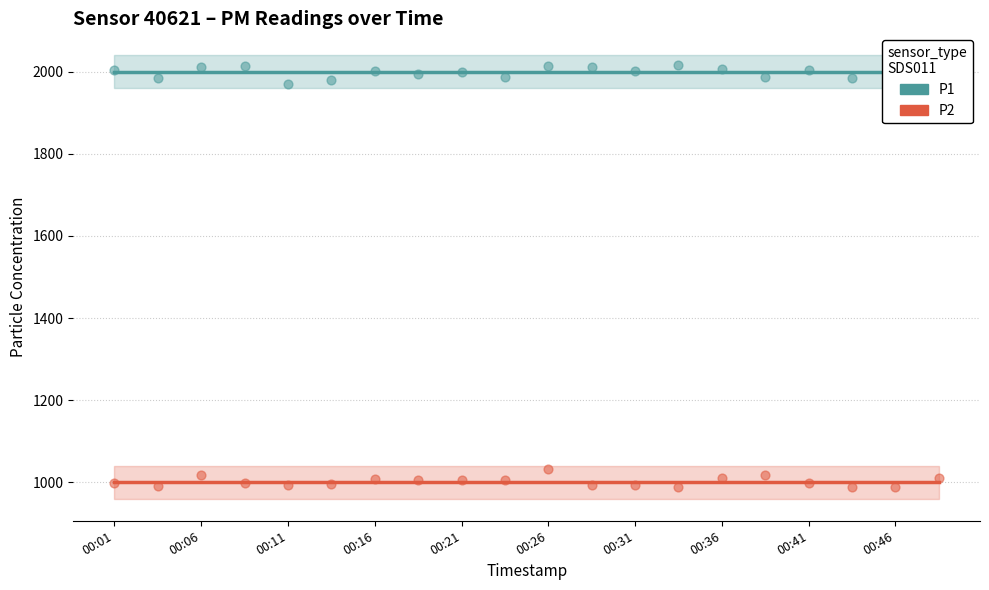

Which series has the widest spread of Y values?

P1